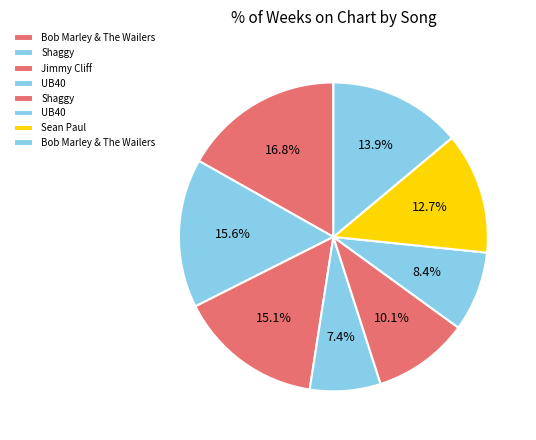

How many segments does this pie chart have?

8